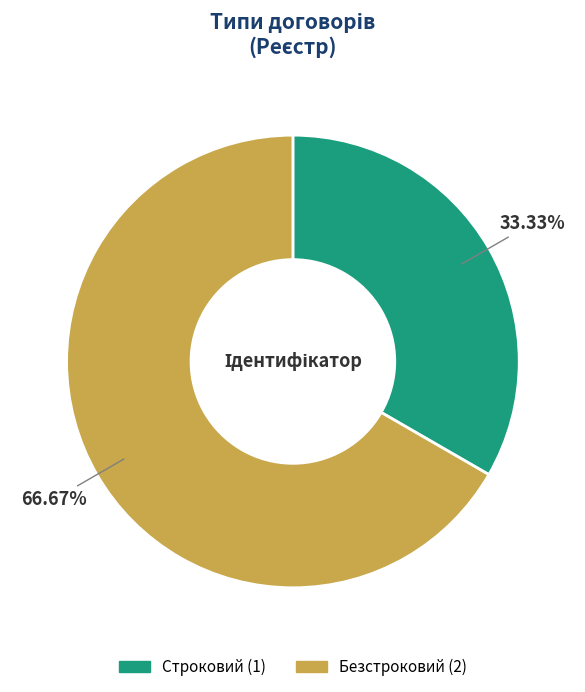

What is the majority slice?

Безстроковий